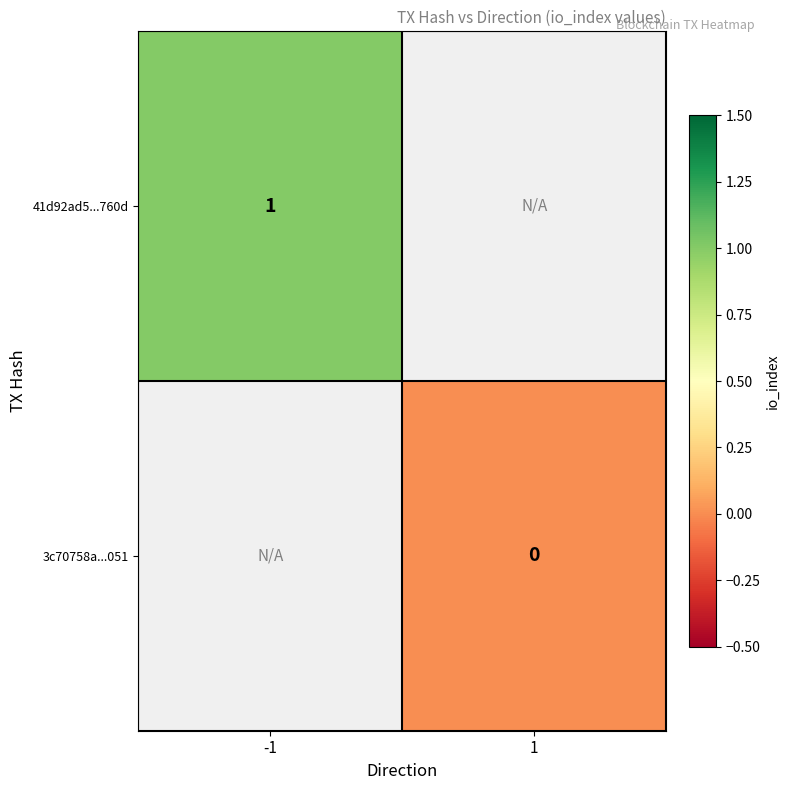

True or false: 41d92ad5...760d has a value of 1.3 at -1.

False